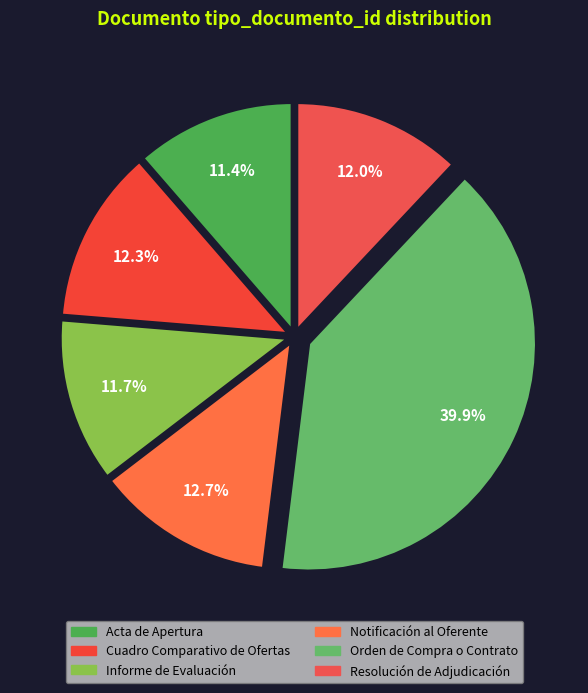

To the nearest percent, what is the combined percentage of Acta de Apertura and Notificación al Oferente?

24%